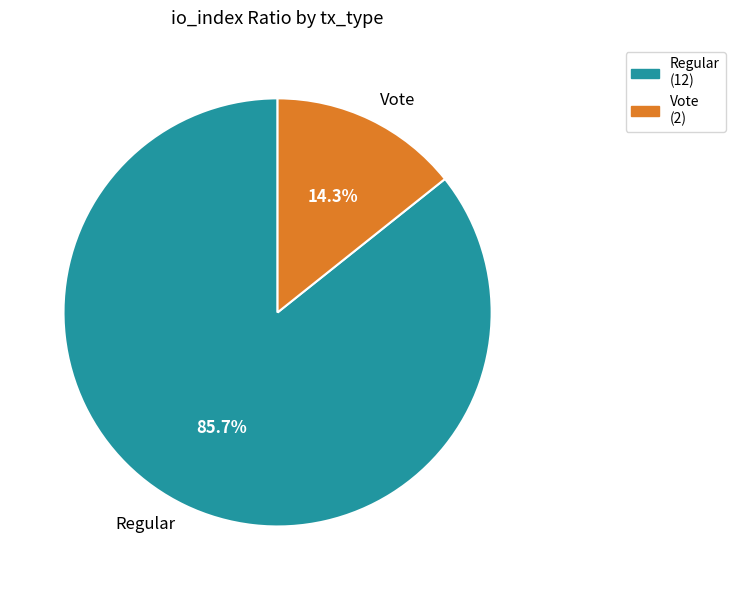

How many slices are in this pie chart?

2